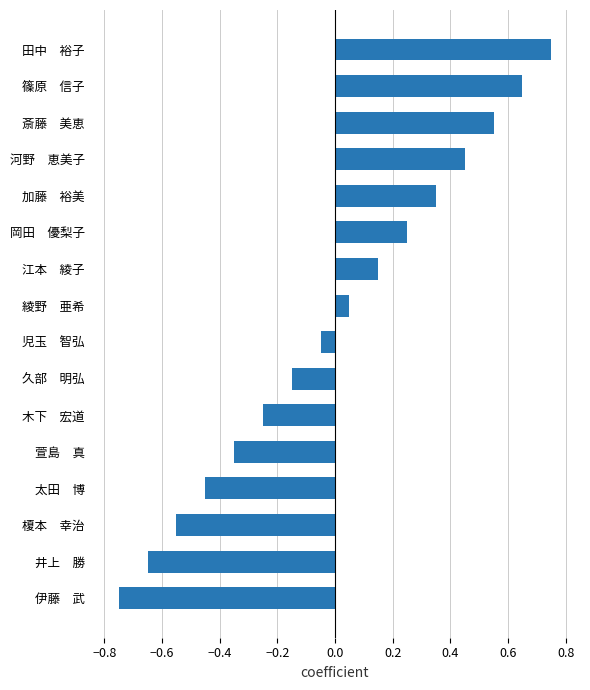

The value at 榎本　幸治 is -1.0. True or false?

False